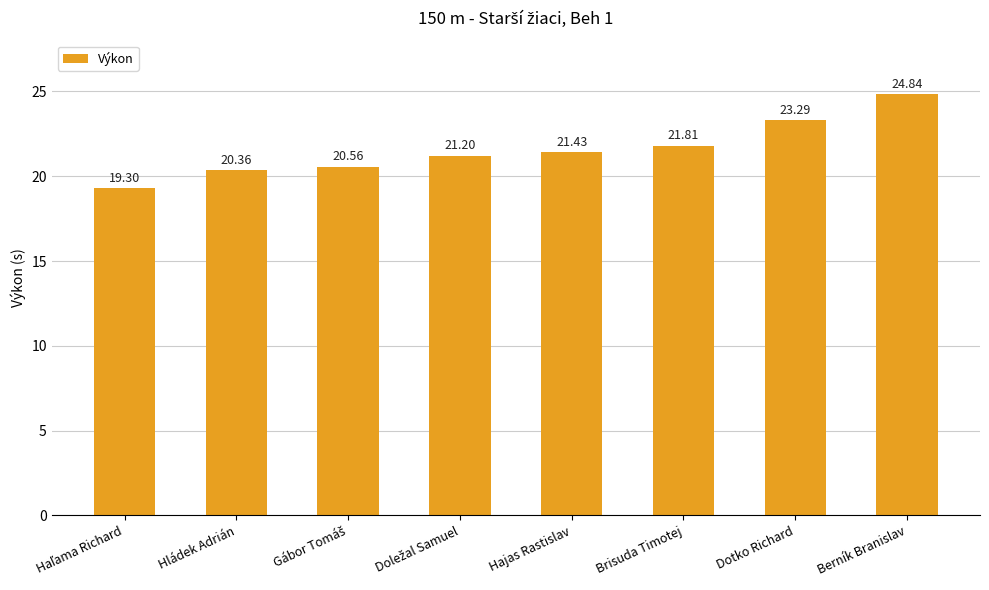

What is the change in value from Hládek Adrián to Hajas Rastislav?

+1.1